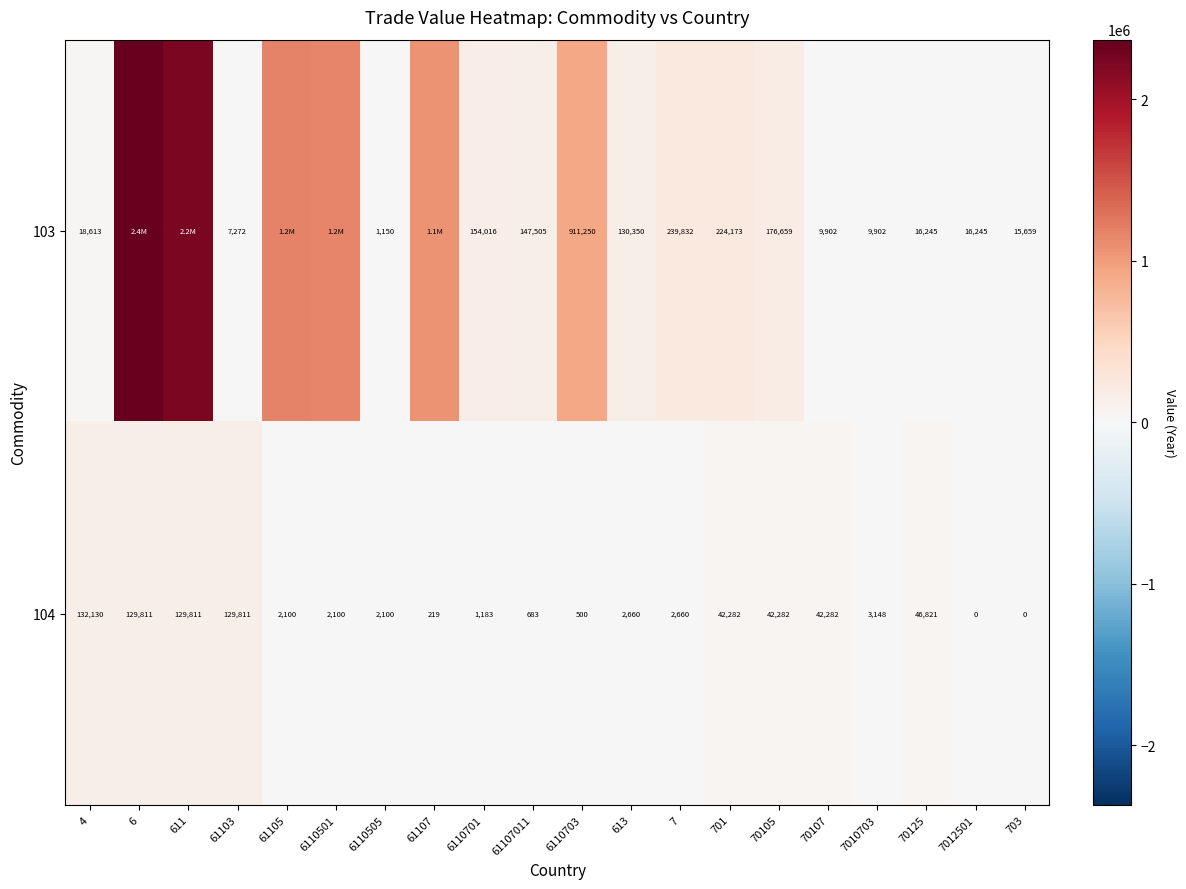

How many values in the 104 series are below 2660?

9